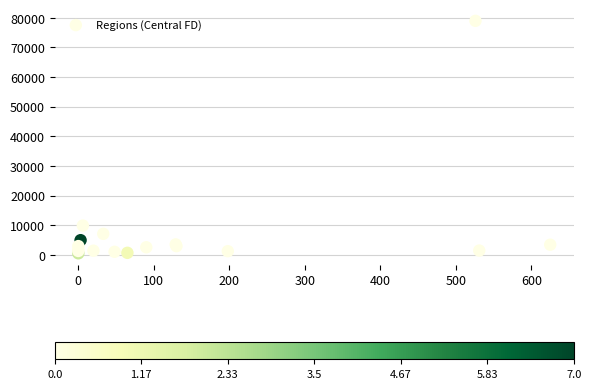

What Y value in the scatter plot is closest to 39747?

9864